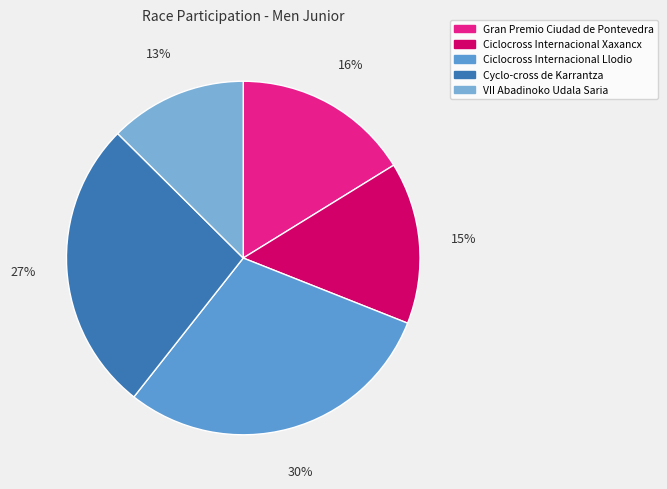

Which has a higher value, Ciclocross Internacional Xaxancx or Ciclocross Internacional Llodio?

Ciclocross Internacional Llodio